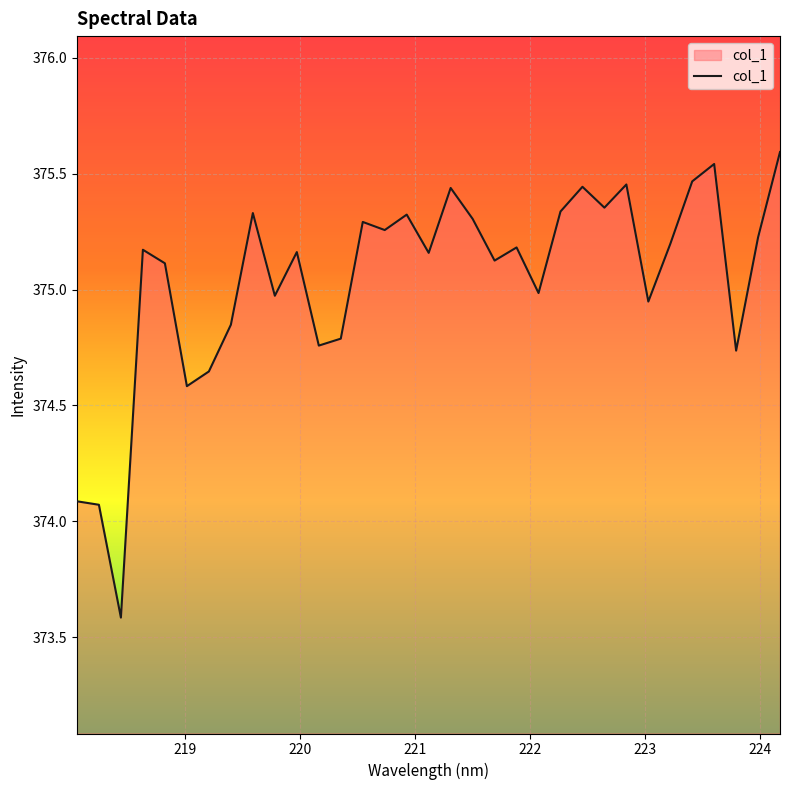

What is the maximum value shown in the chart?

375.6